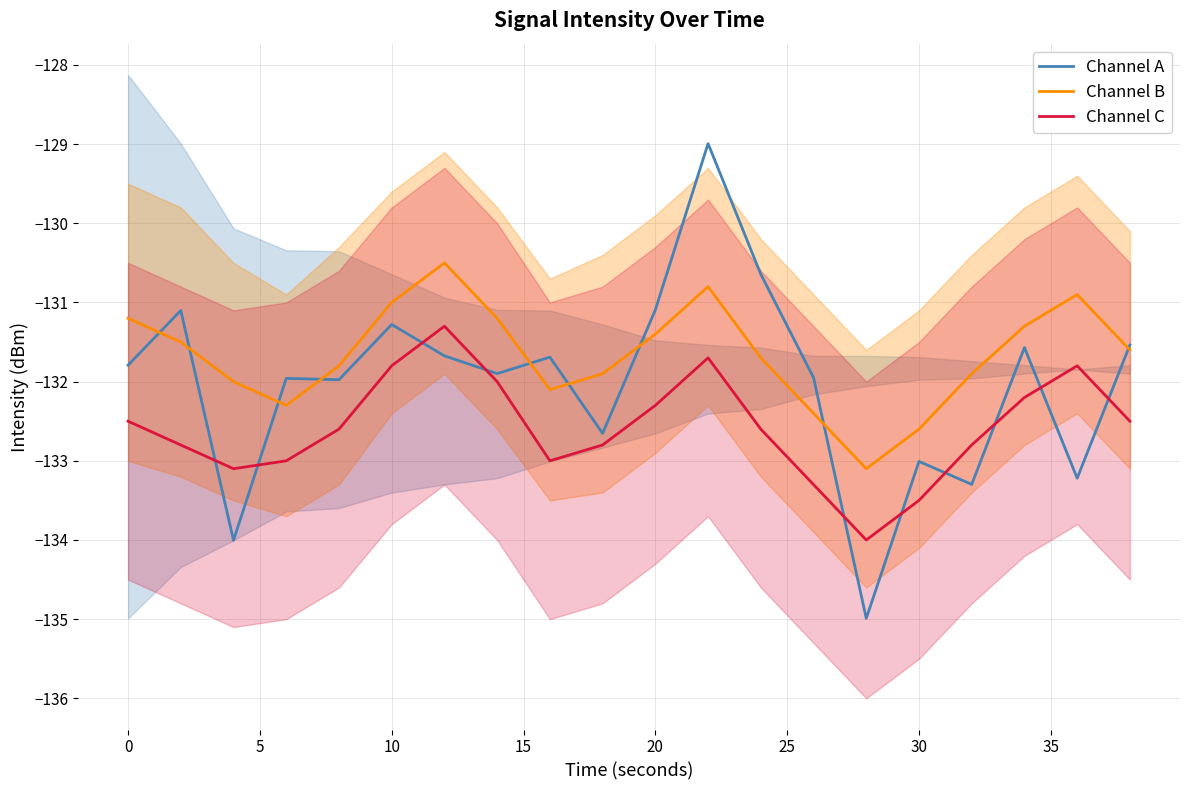

At which label is Channel B closest to -131?

10